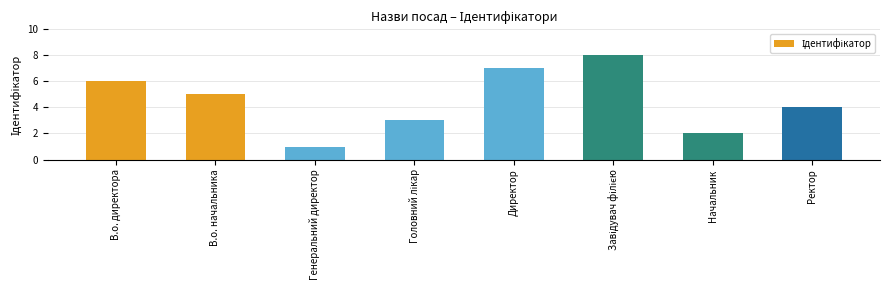

What is the difference between the values at В.о. начальника and Генеральний директор?

4